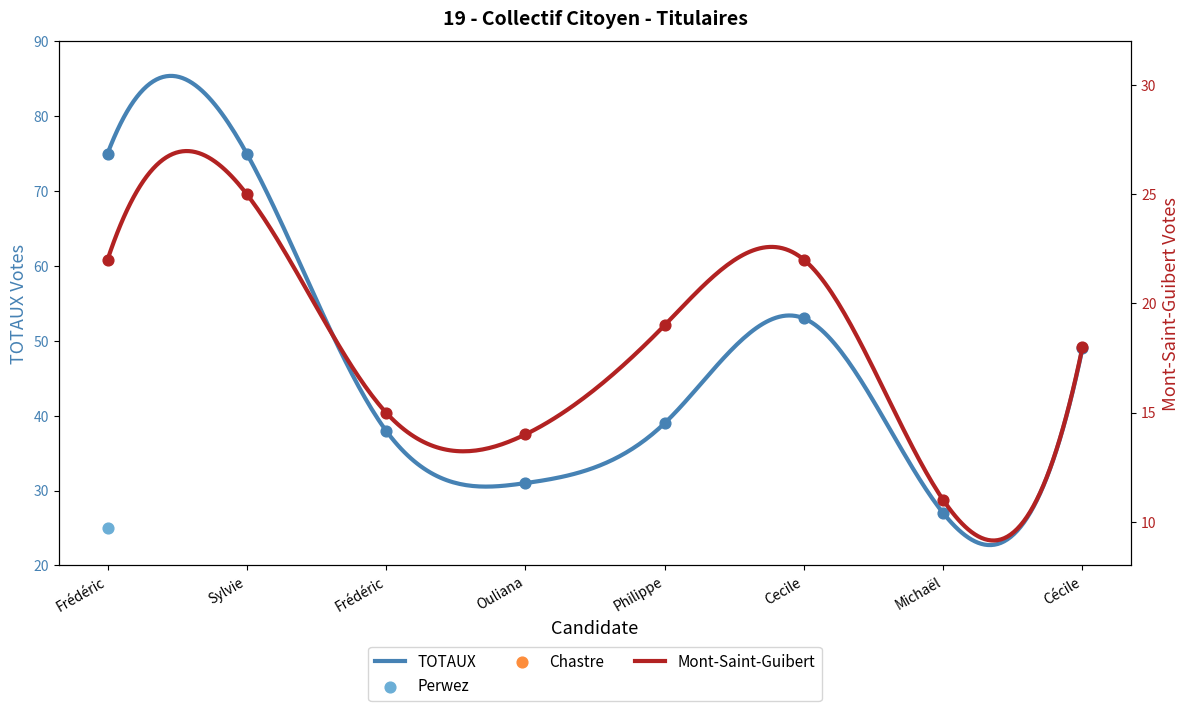

What are all the series names shown in the legend?

Chastre, Mont-Saint-Guibert, Perwez, TOTAUX